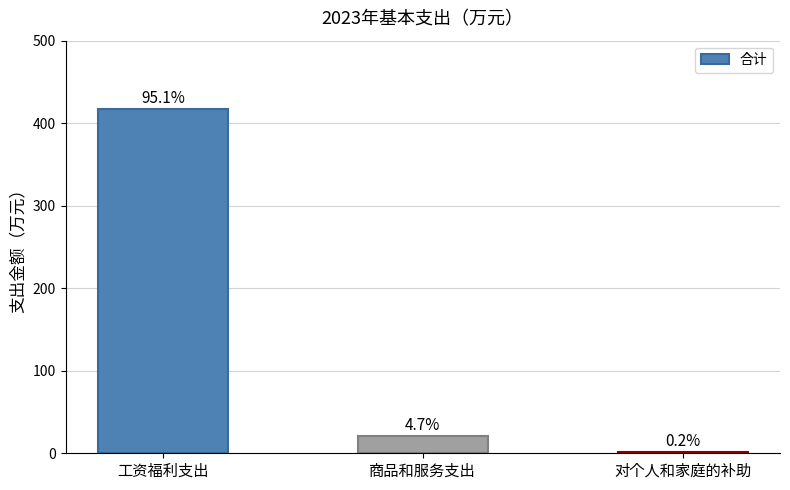

What is the label of the 2nd bar from the left?

商品和服务支出